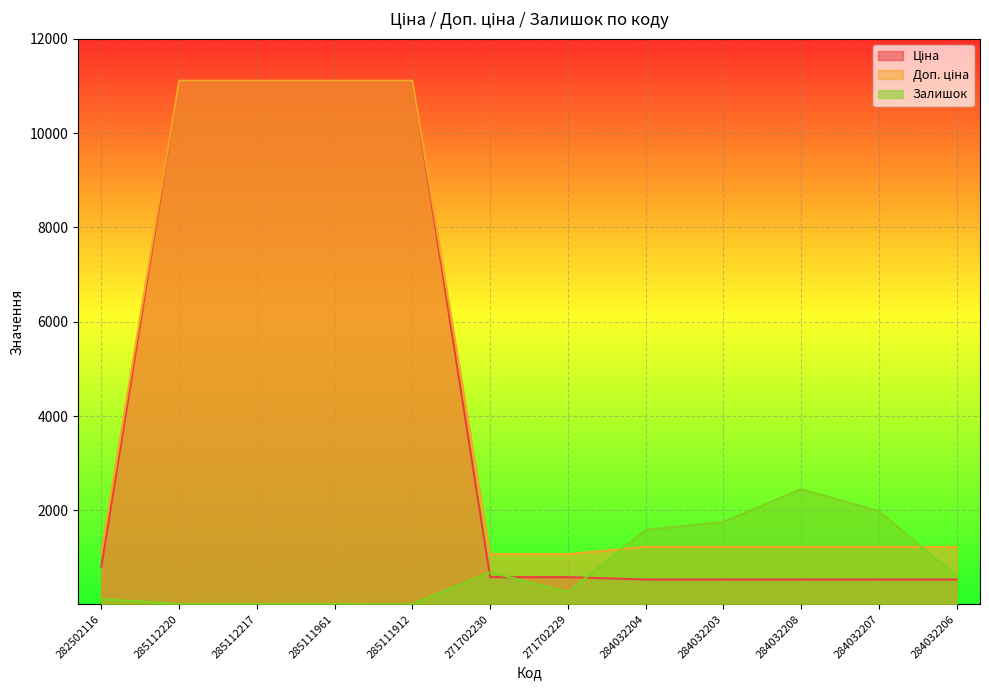

What are all the series names shown in the legend?

Ціна, Доп. ціна, Залишок